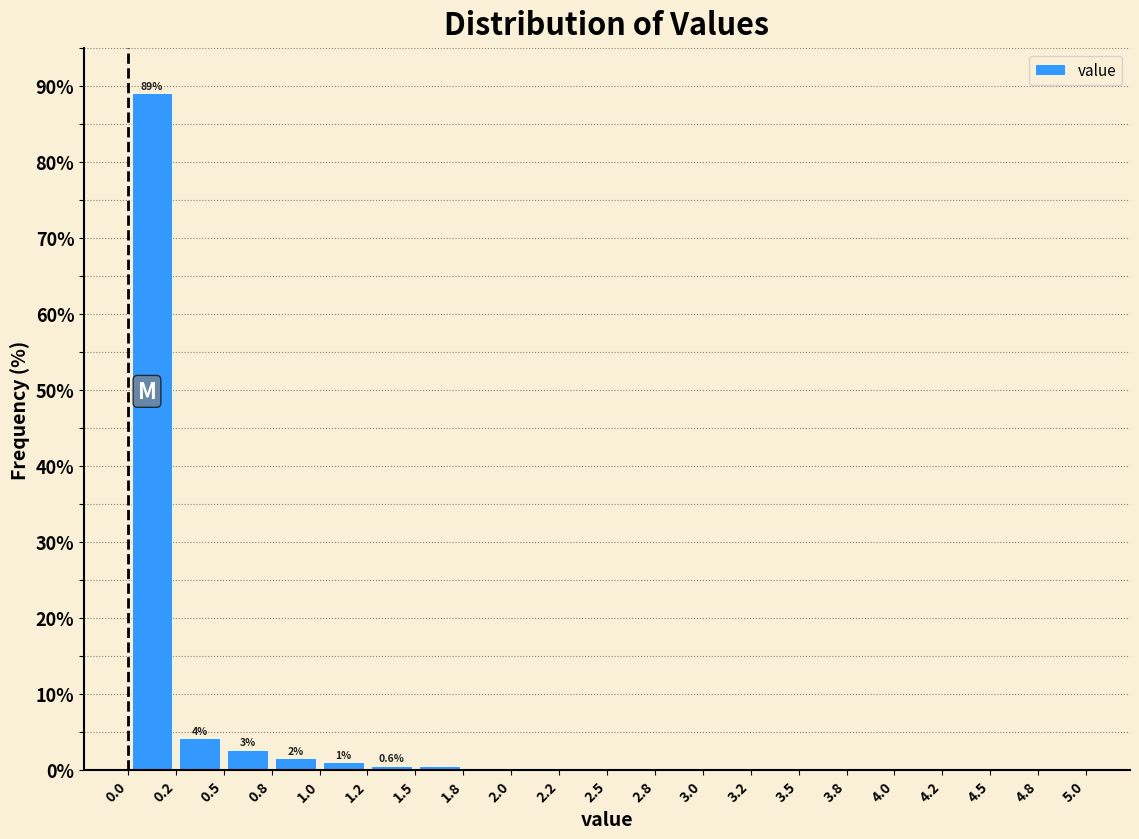

Which range on the x-axis has the tallest bar?

0.0 to 0.2